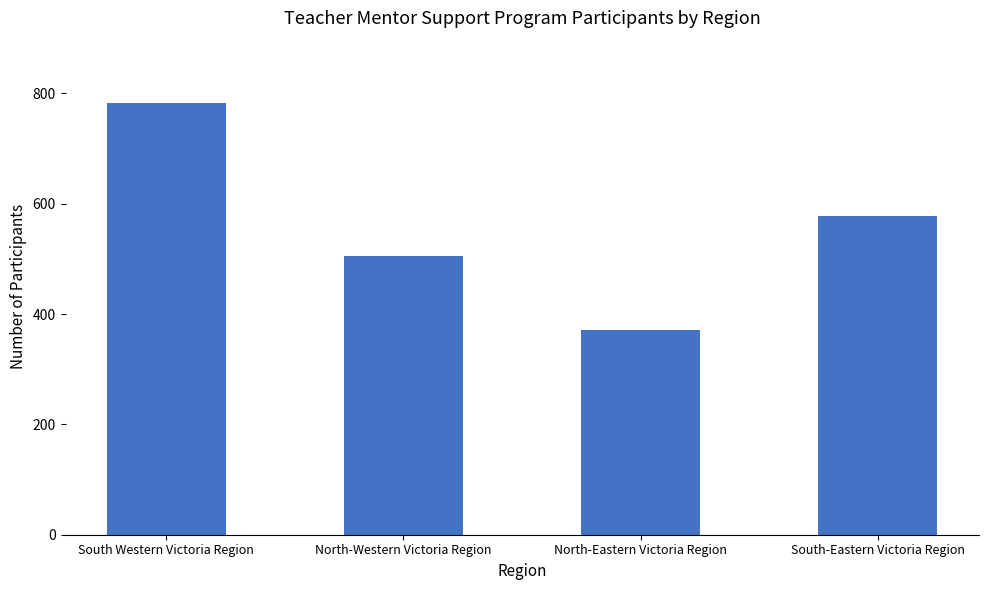

What is the difference between the second highest and second lowest values?

72